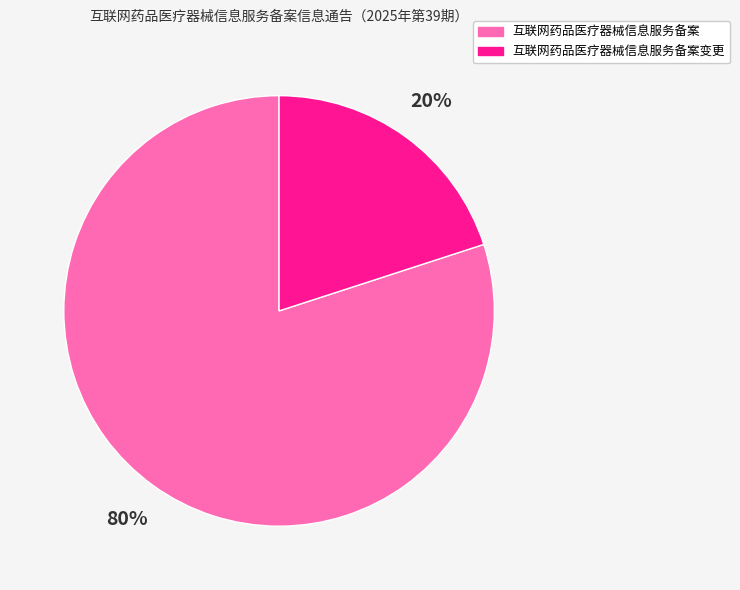

Does any single category account for the majority?

Yes